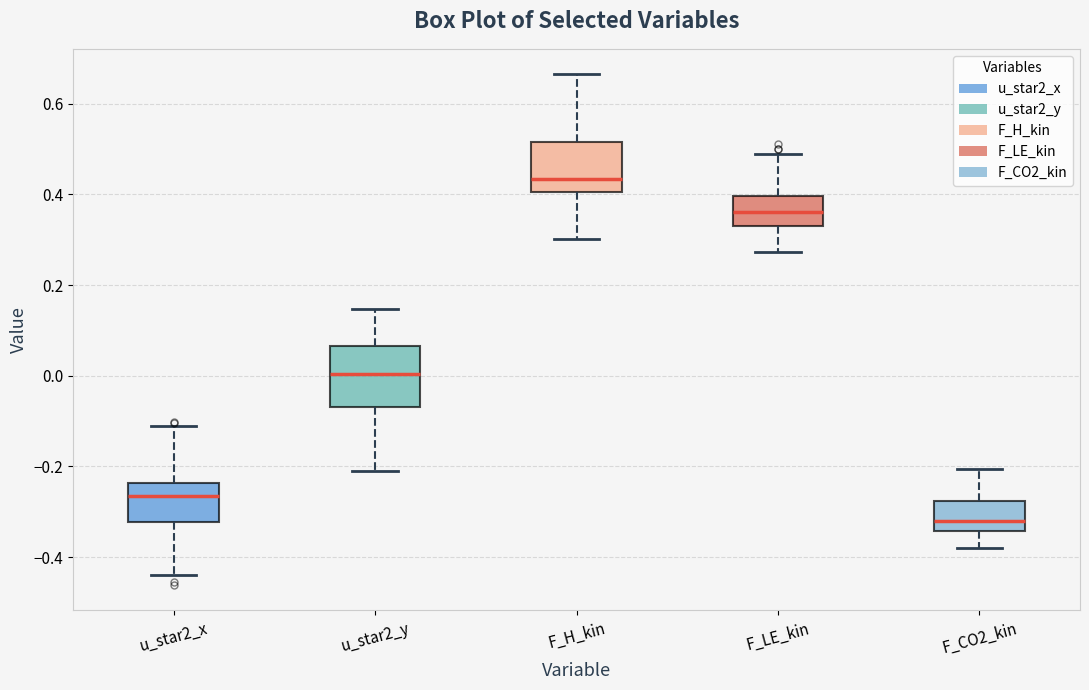

Where does the lower whisker of the box for F_LE_kin end on the y-axis? The values are not printed on the chart, so give them approximately, as read against the axis.

0.28